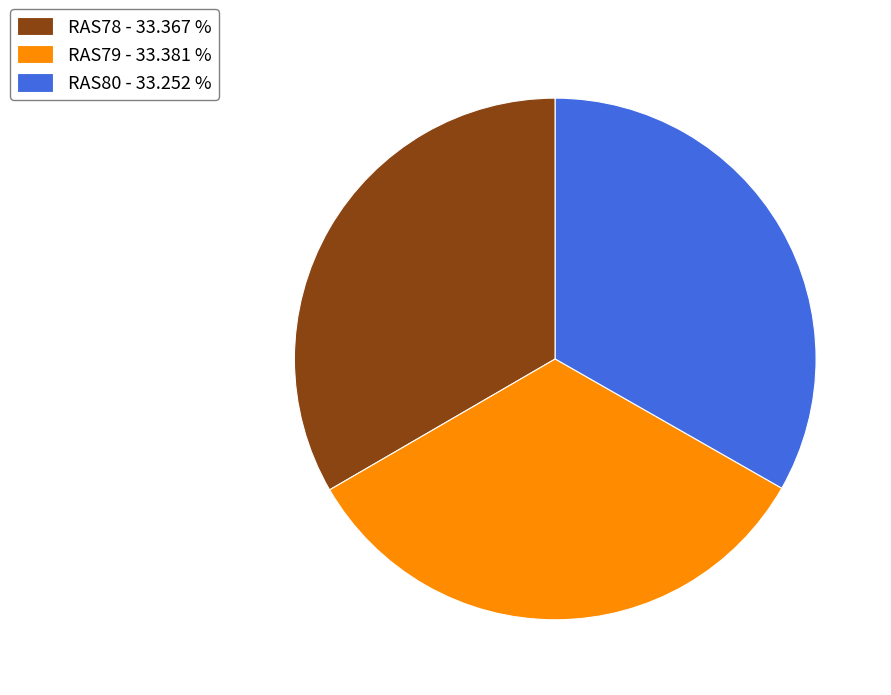

Does RAS80 represent more than half of the total?

No